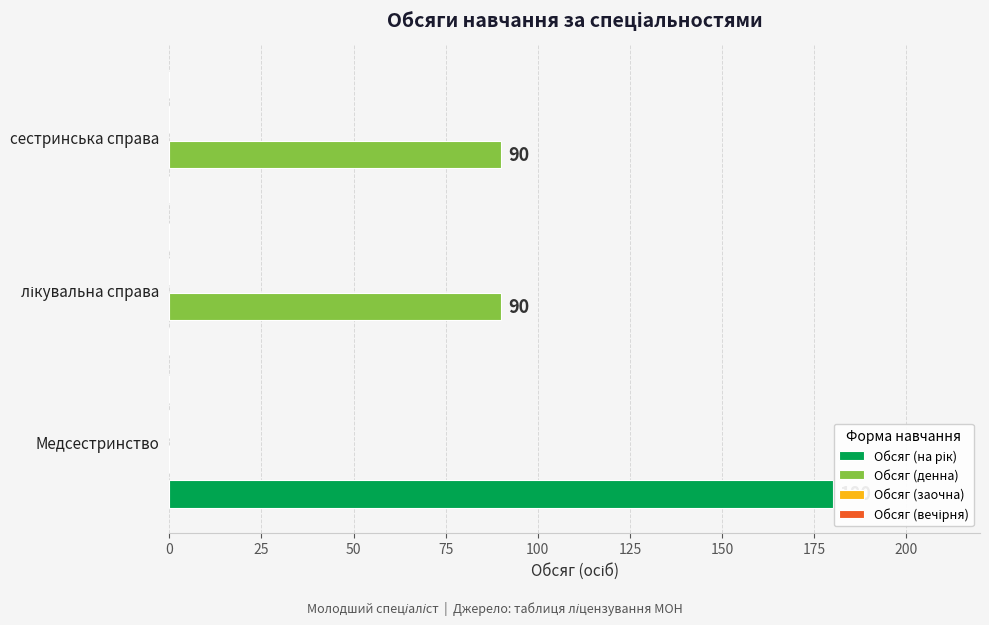

What is the highest value of the Обсяг (вечірня) series?

0.2